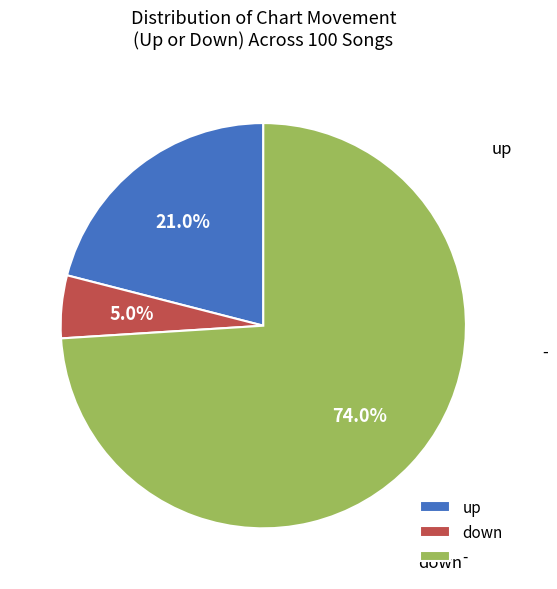

The down slice represents 18% of the pie. True or false?

False